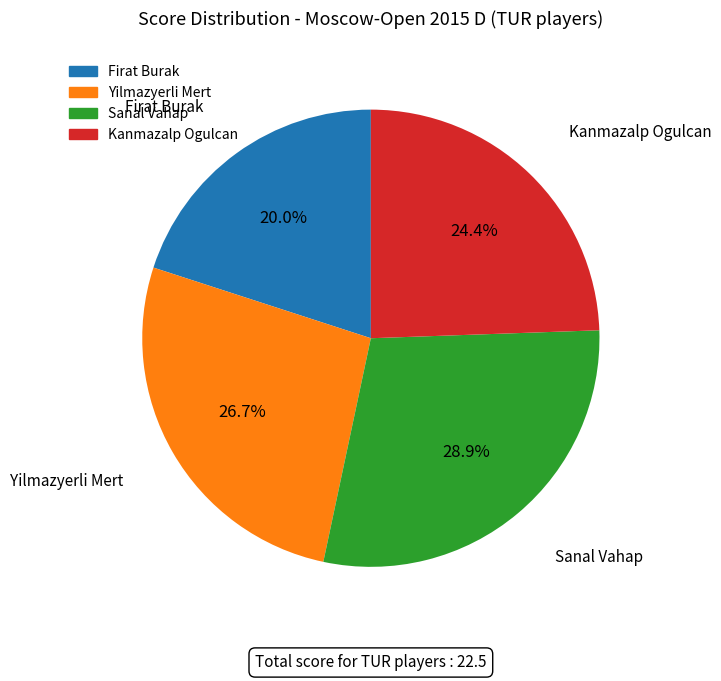

Approximately how many times larger is the value at Yilmazyerli Mert compared to Kanmazalp Ogulcan?

1.1